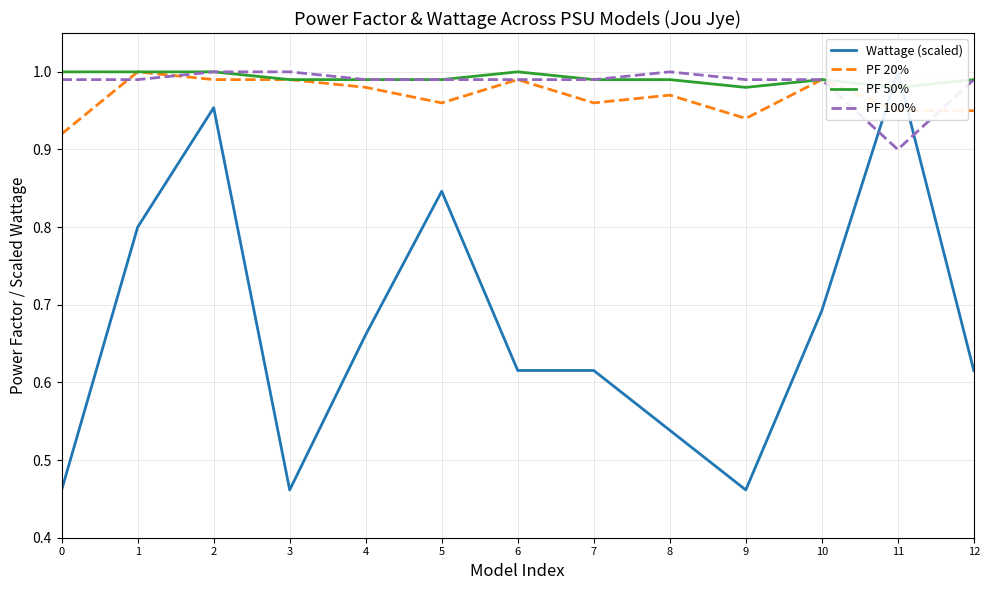

Between 11 and 8, which is larger?

11